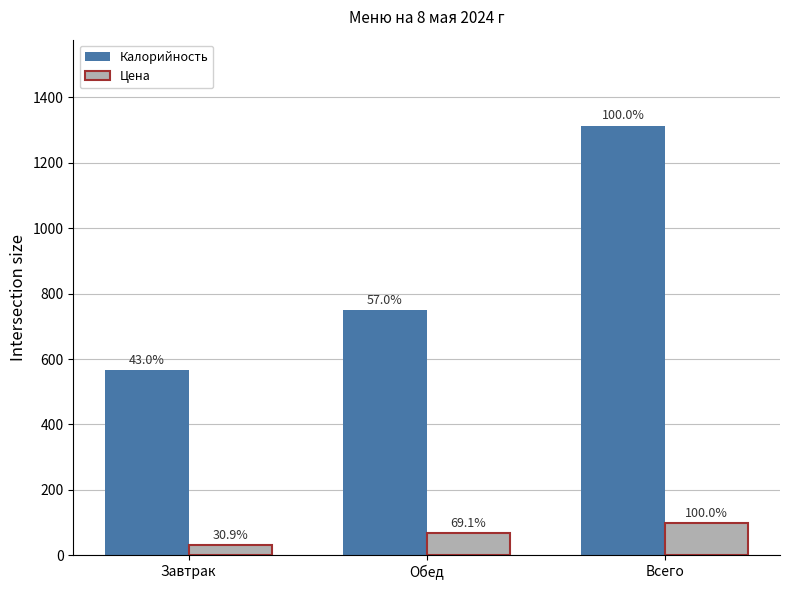

What value does the Цена series have at Завтрак?

30.1